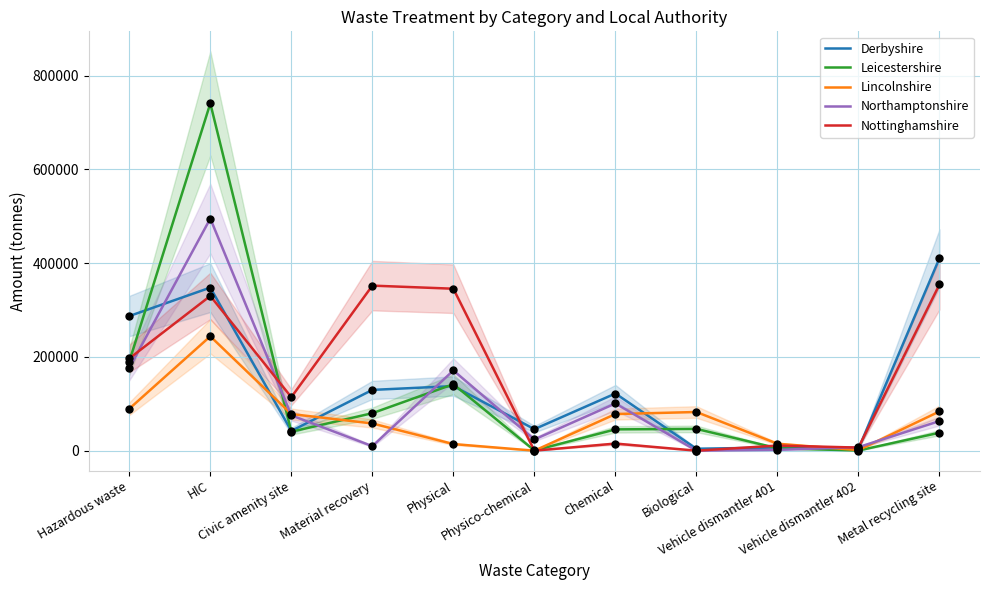

At how many categories does at least one series exceed 523795?

1